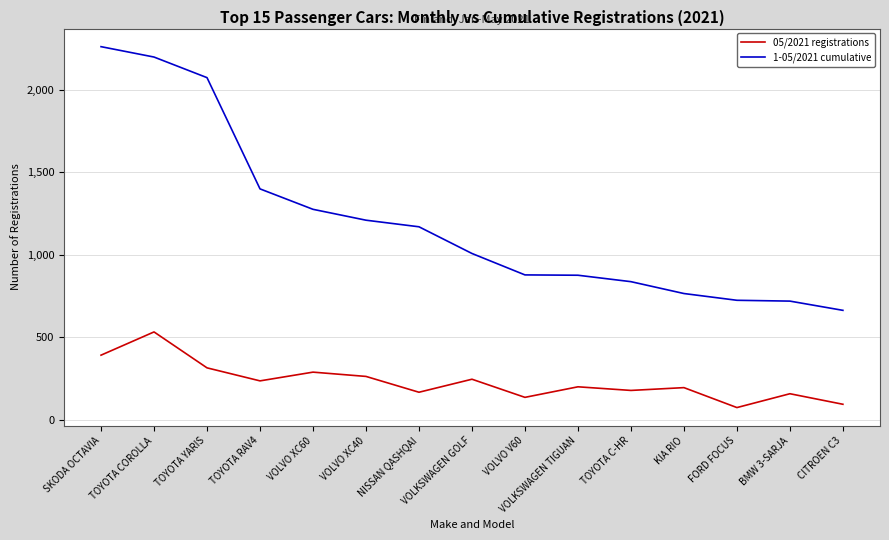

List the series in order of their overall mean, lowest first.

05/2021 registrations, 1-05/2021 cumulative